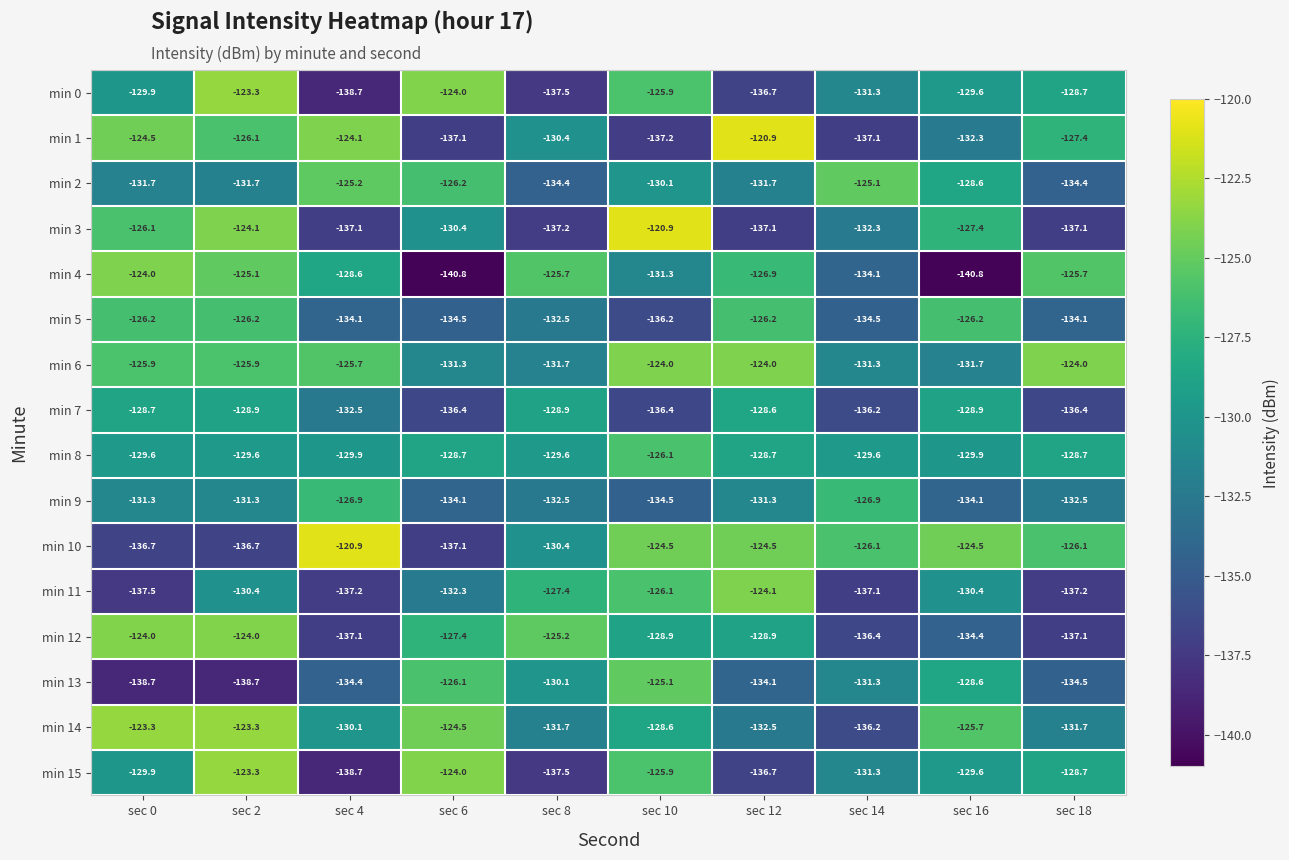

What is the smallest value displayed?

-140.8